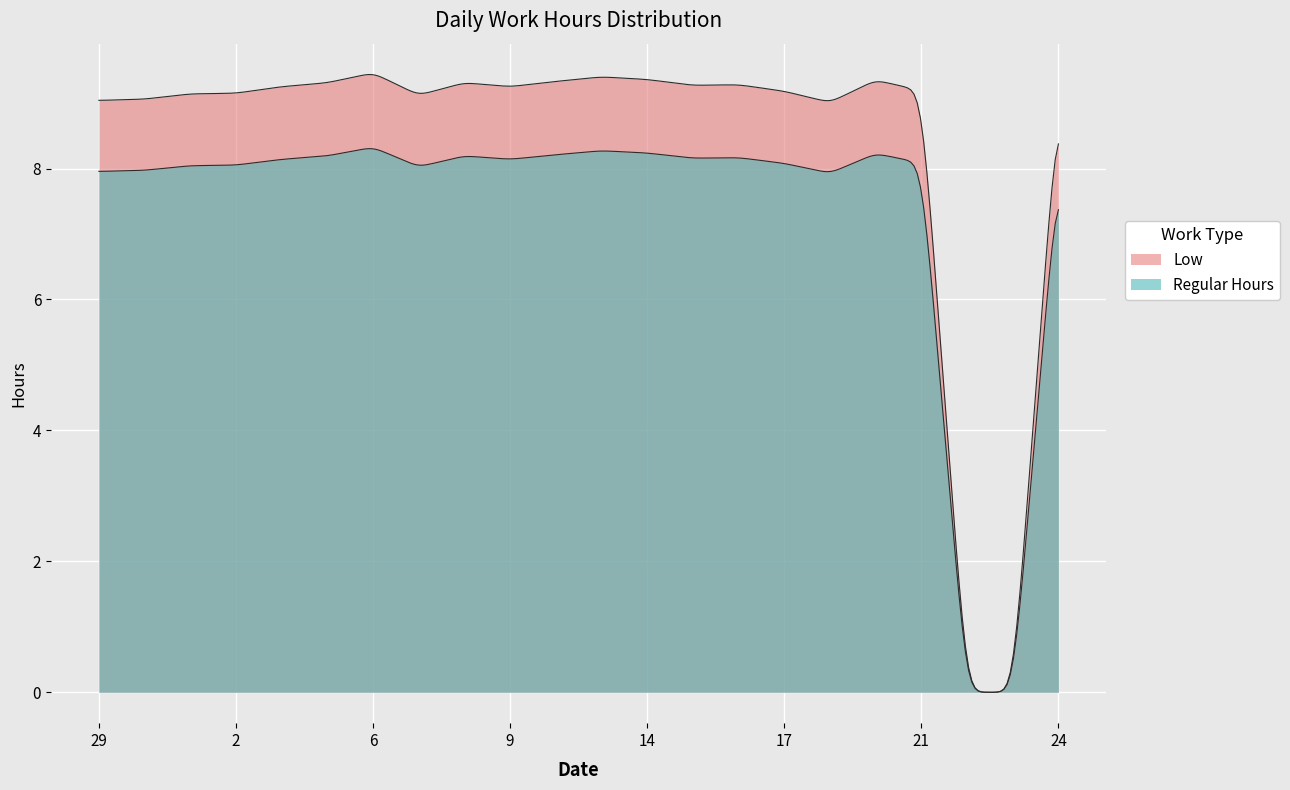

True or false: Break_Total has more than 2 points higher than both neighbors.

False